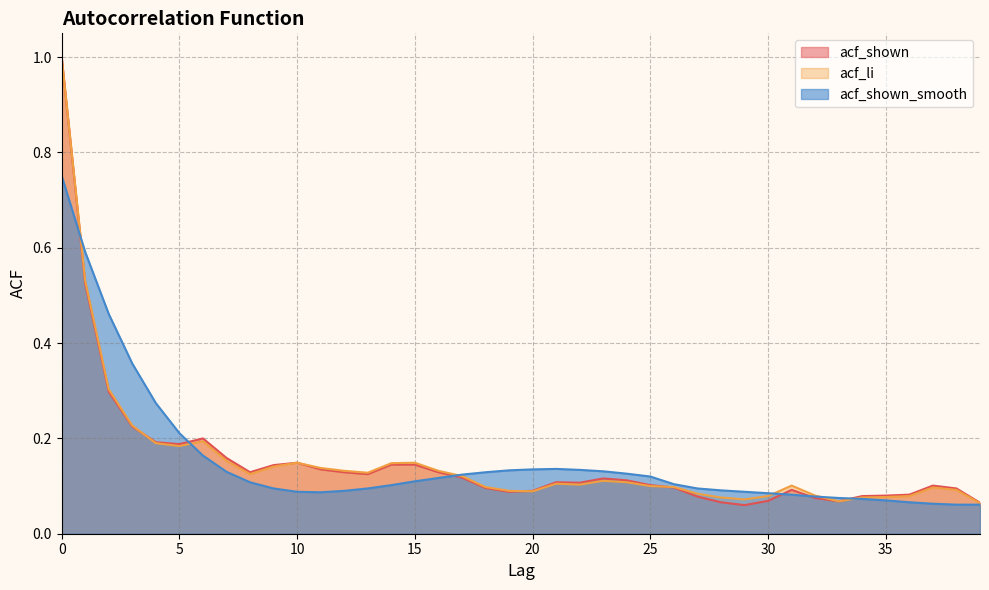

What is the sum of all acf_li values?

6.1